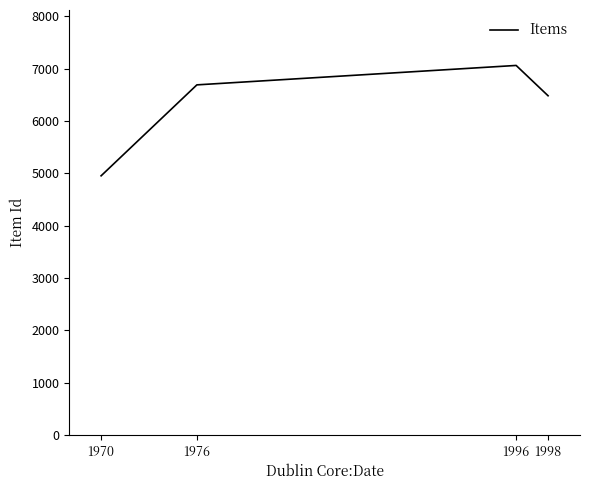

The chart shows a value of 6480 at 1998. True or false?

True